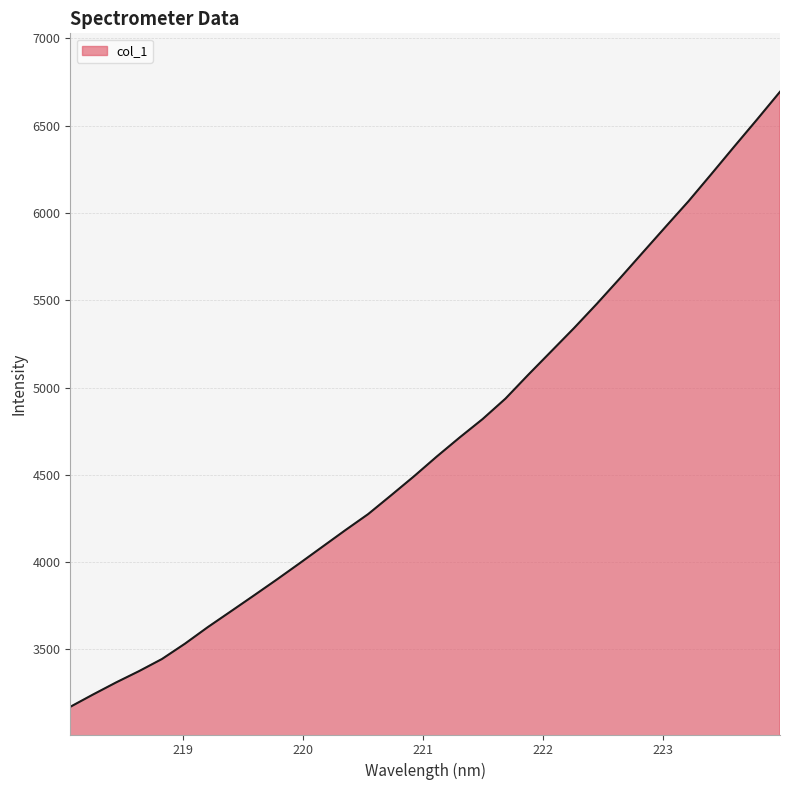

What is the difference between the second highest and second lowest values?

3293.6